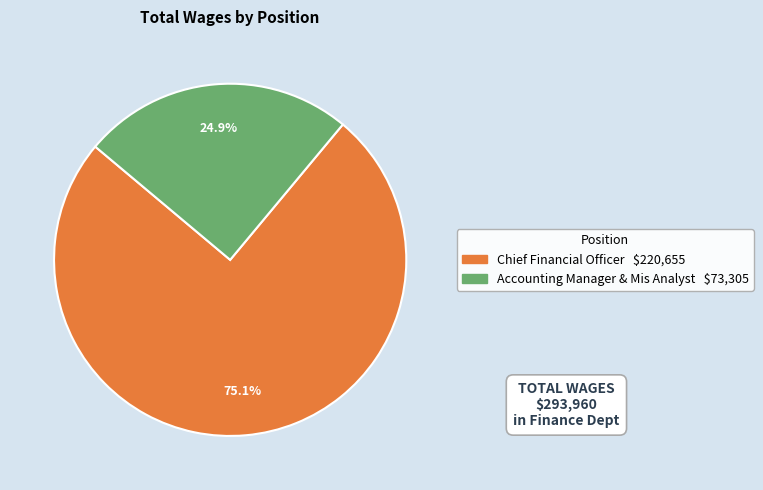

Between Chief Financial Officer and Accounting Manager & Mis Analyst, which is larger?

Chief Financial Officer